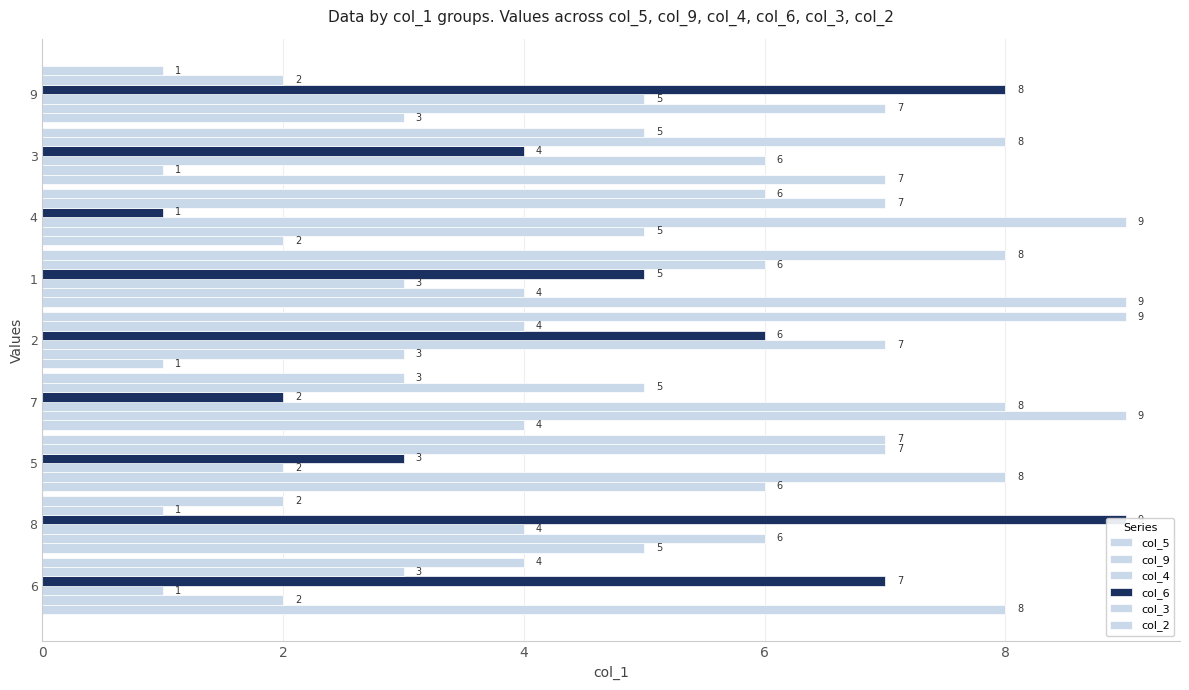

What is the highest value of the col_3 series?

8